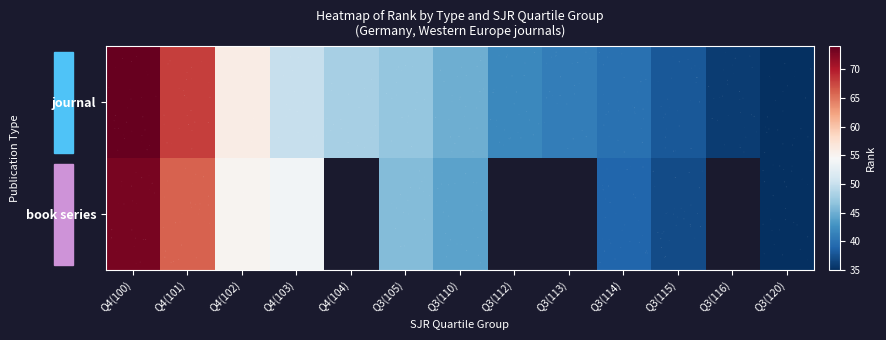

What is the total value across all series at Q4(101)?

134.0